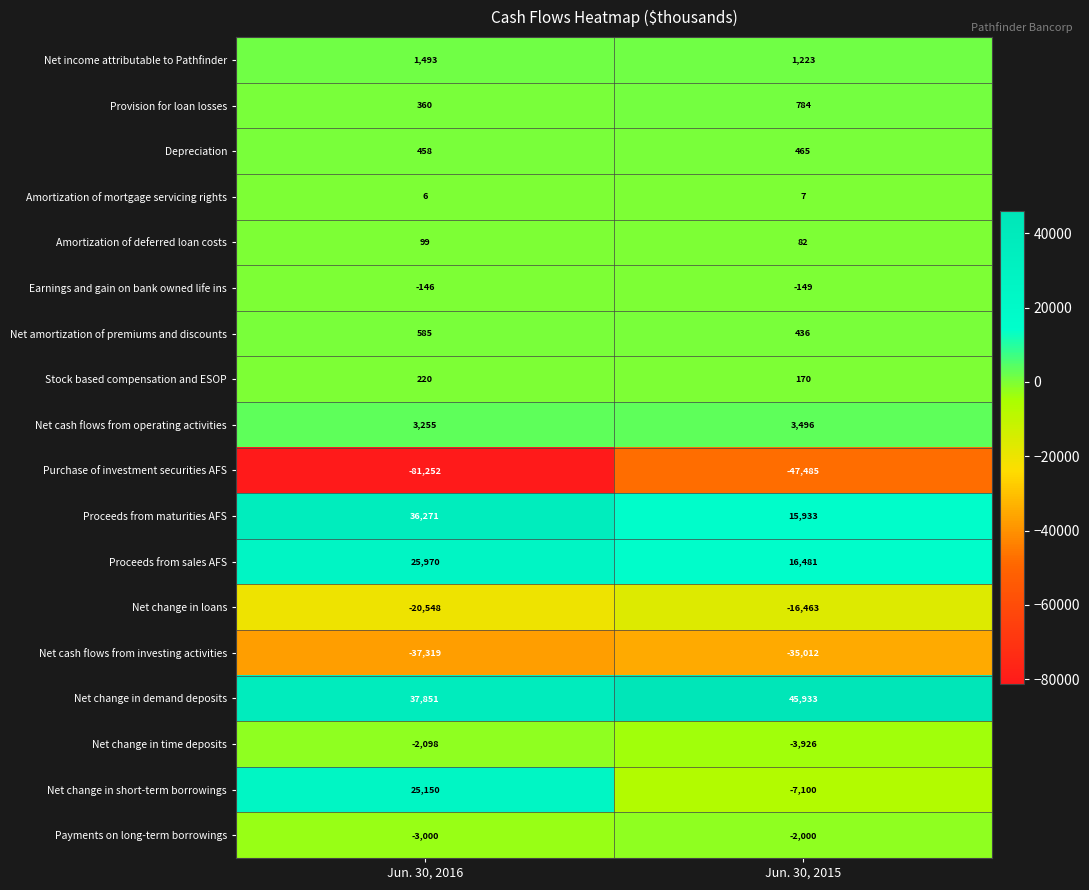

The value of Purchase of investment securities AFS at Jun. 30, 2016 is -141726. True or false?

False